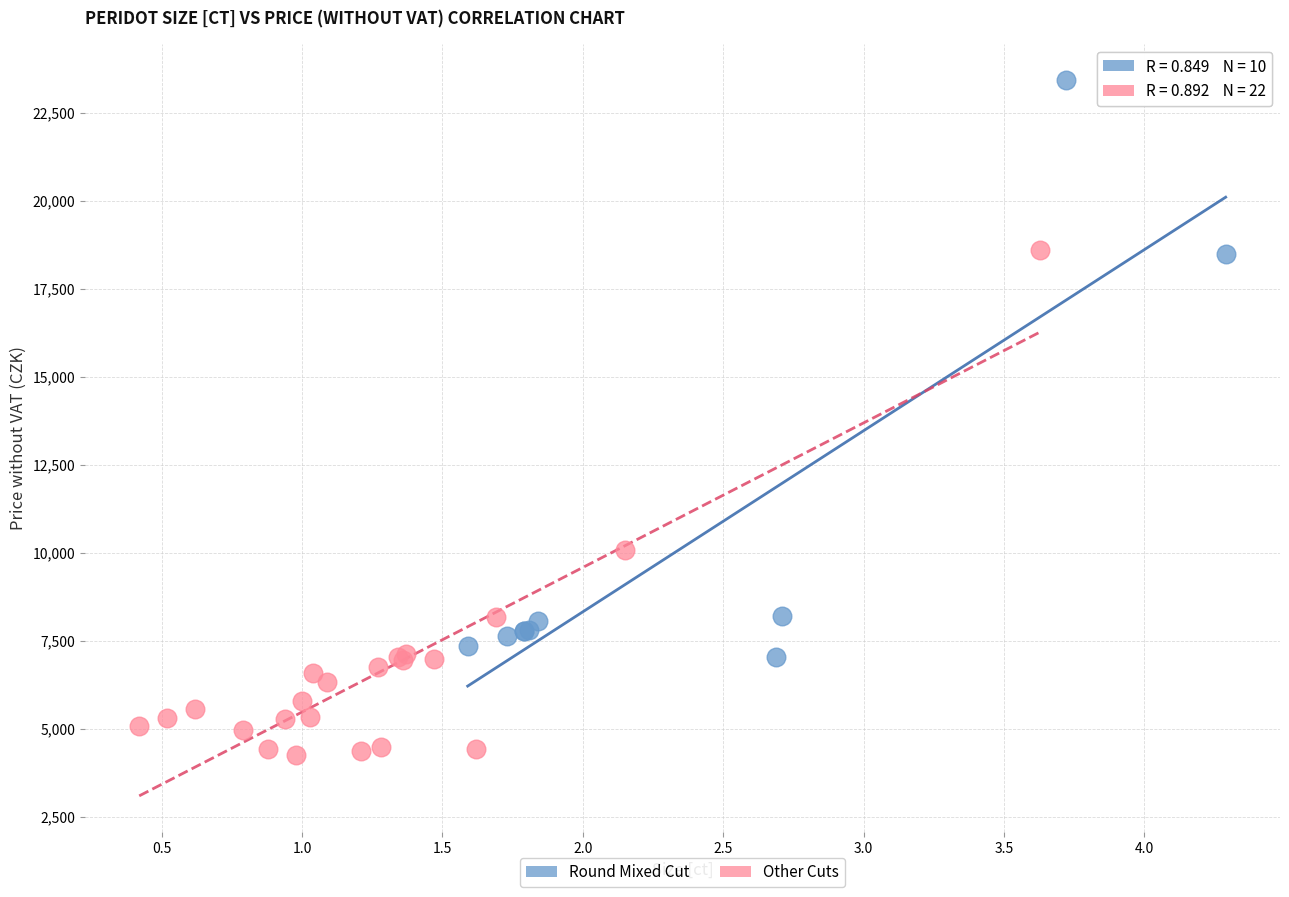

Which series contains the highest Y value?

Round Mixed Cut